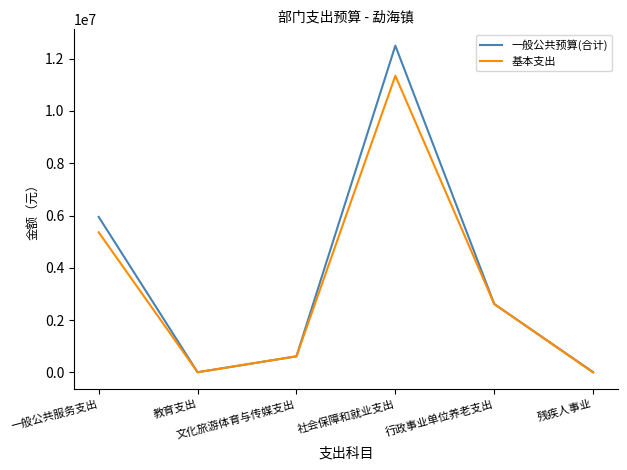

List the series in order of their peak value, lowest first.

基本支出, 一般公共预算(合计)